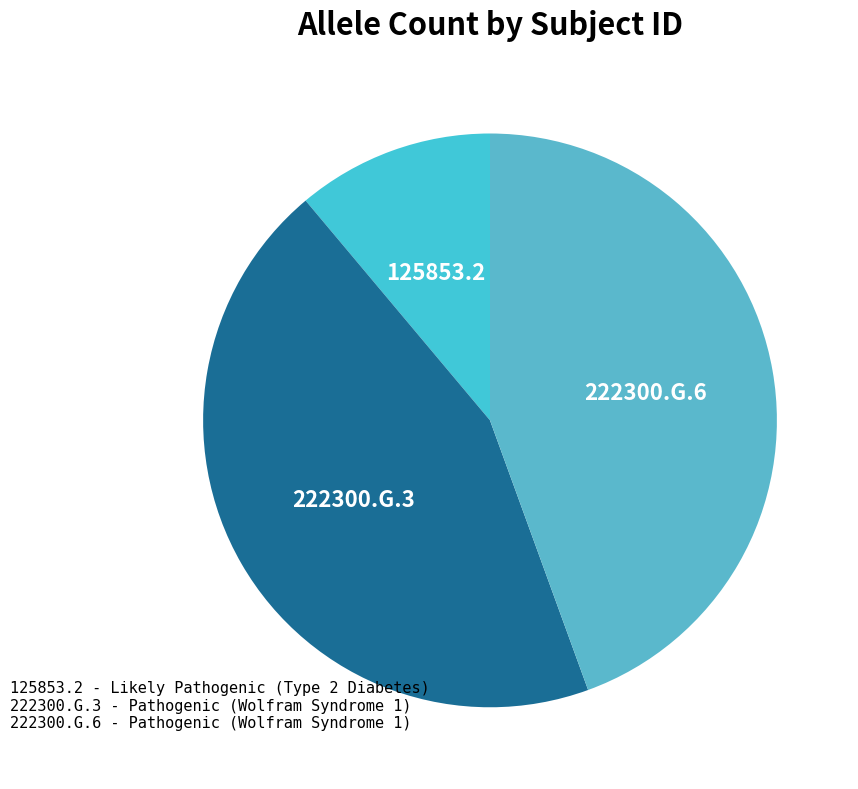

Count the number of slices in the pie.

3